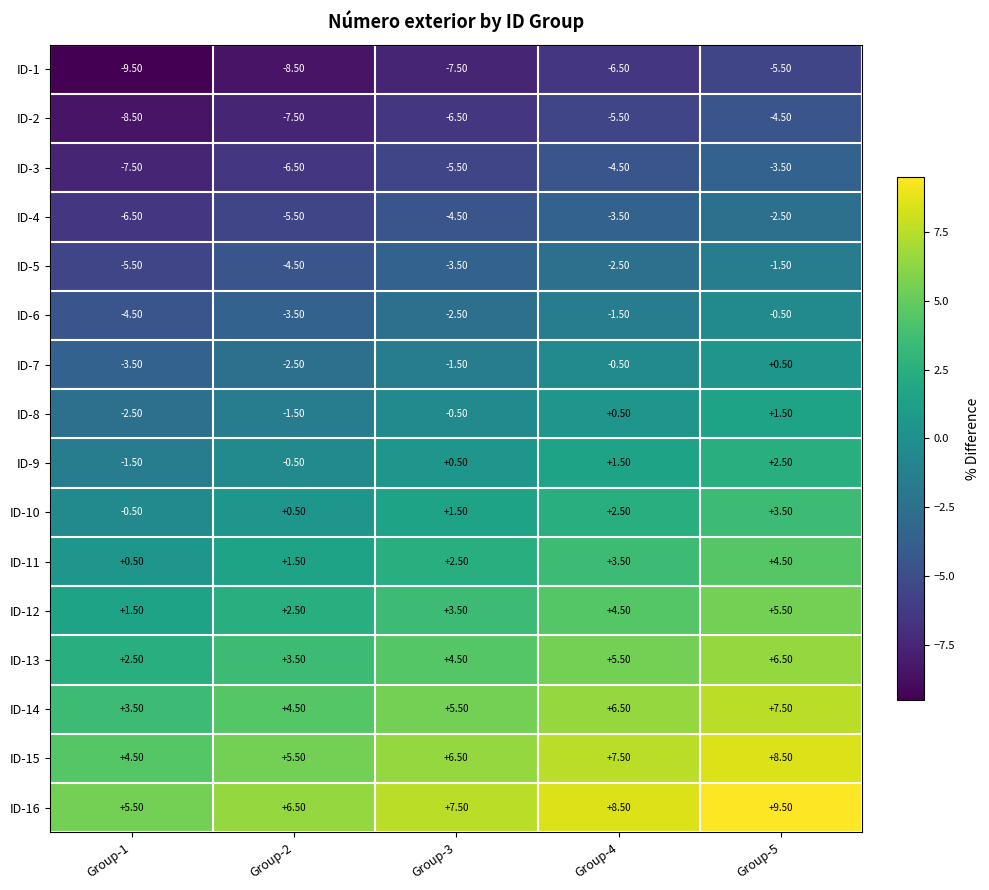

What is the spread (max minus min) of values at Group-4?

15.0